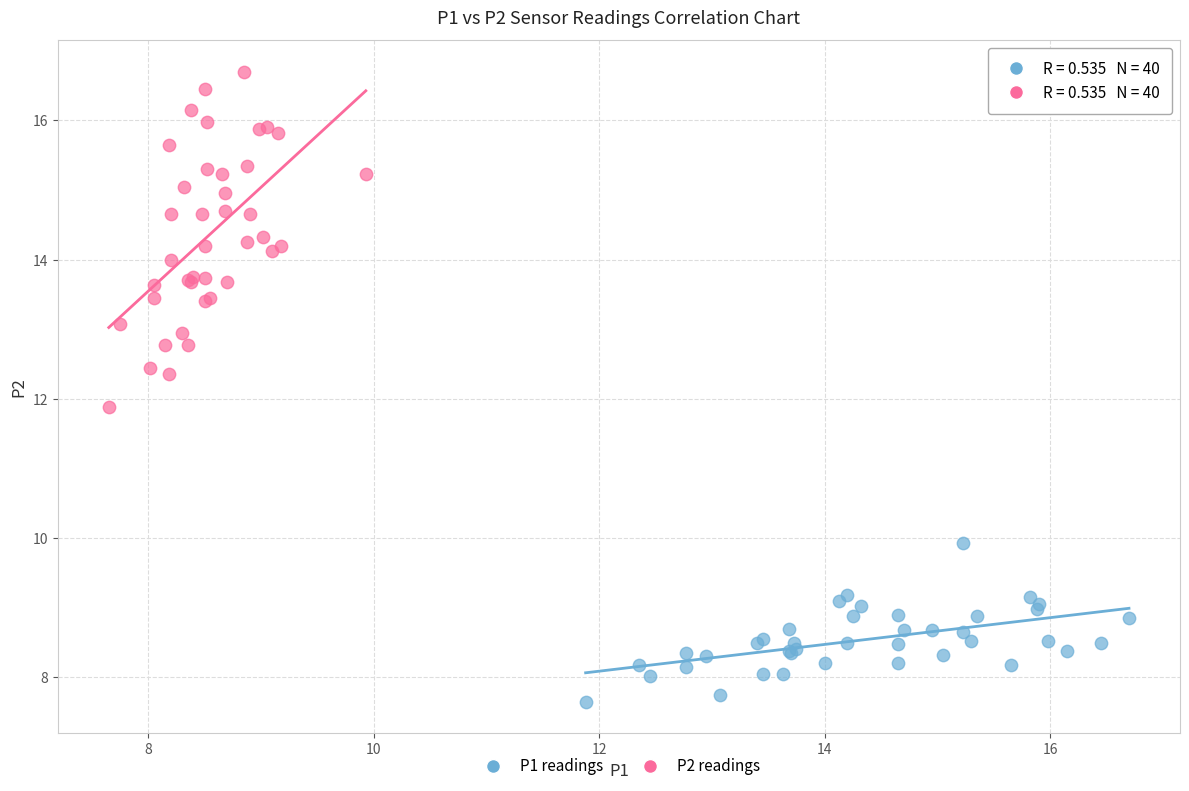

Which series has the widest spread of Y values?

P2 readings